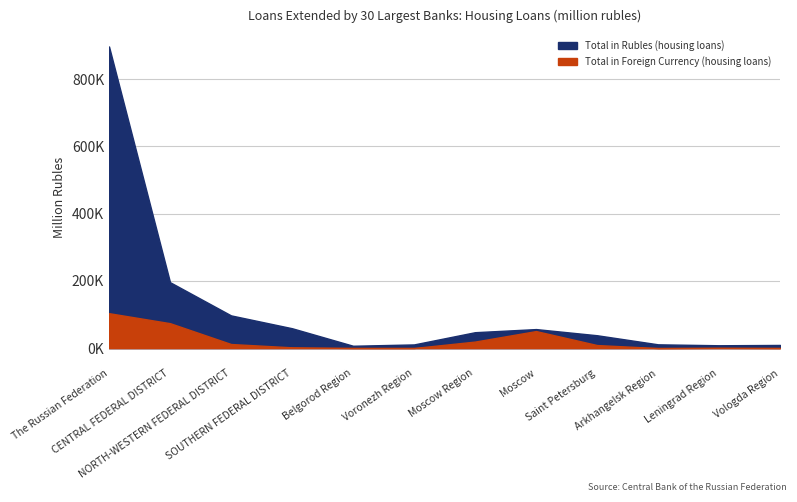

At which category does the chart reach its minimum across all series?

Arkhangelsk Region